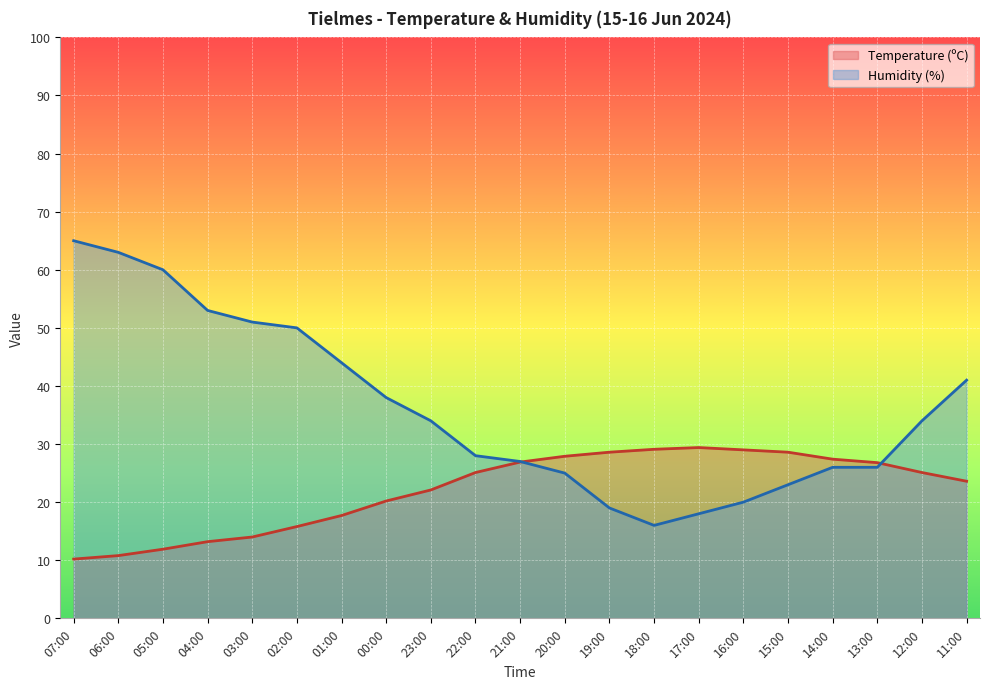

Which series has the largest total across all categories?

Humidity (%)